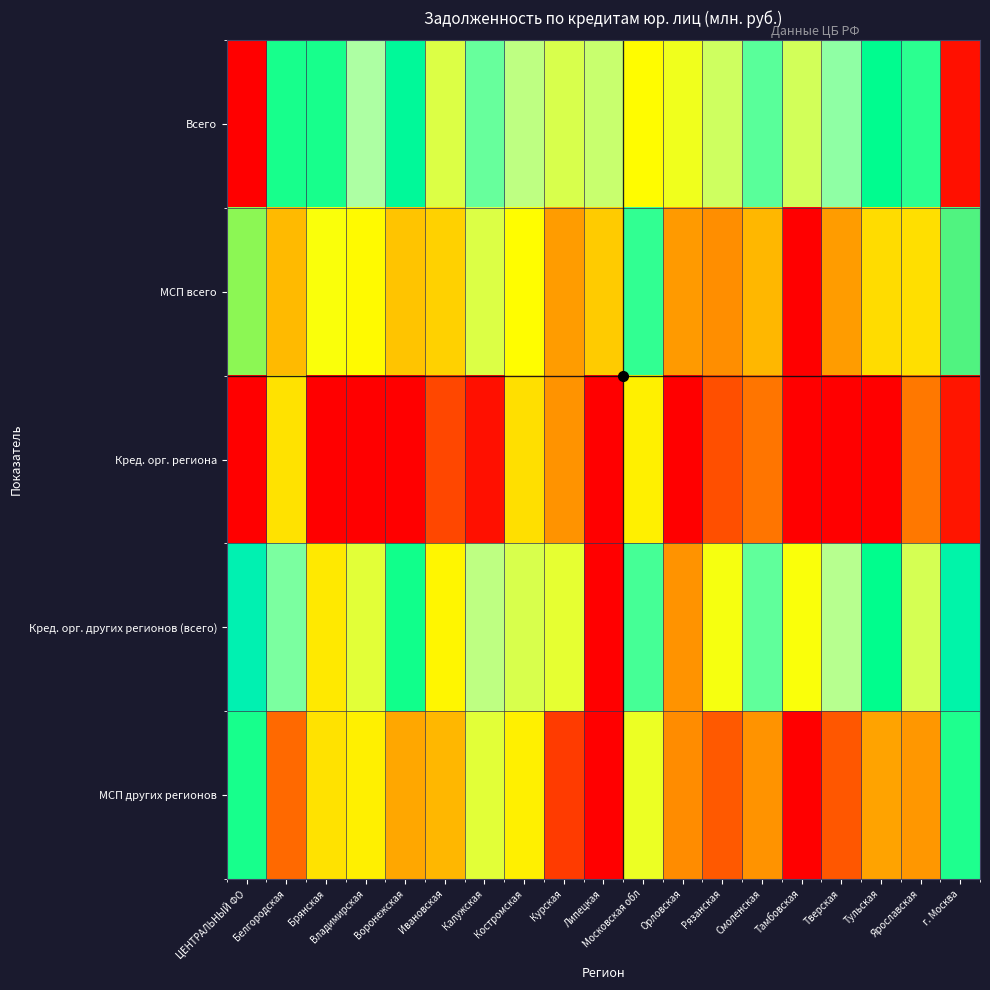

What is the difference between the highest and lowest values at ЦЕНТРАЛЬНЫЙ ФО?

4.6